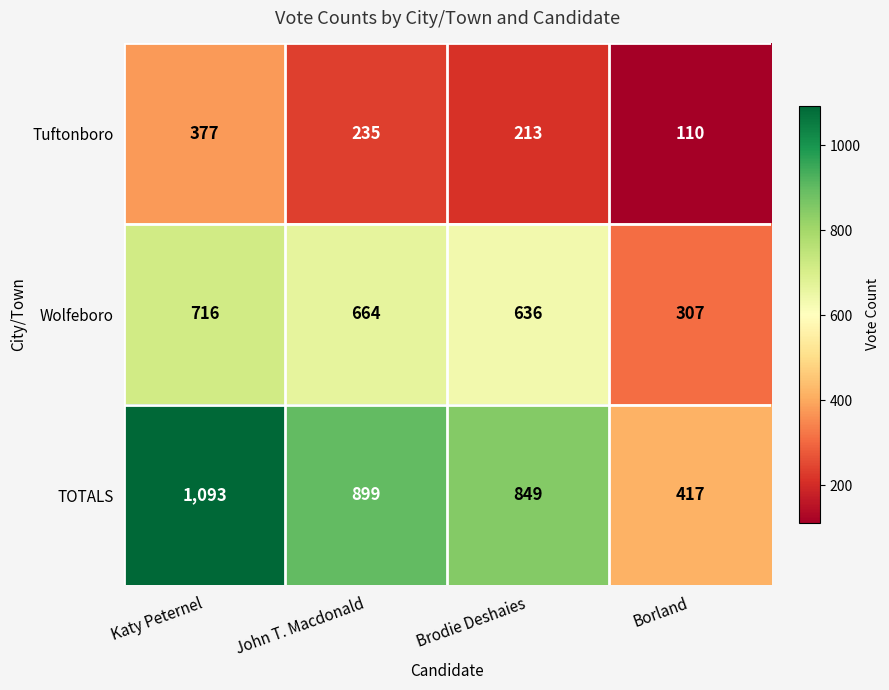

How many series are shown in this chart?

3